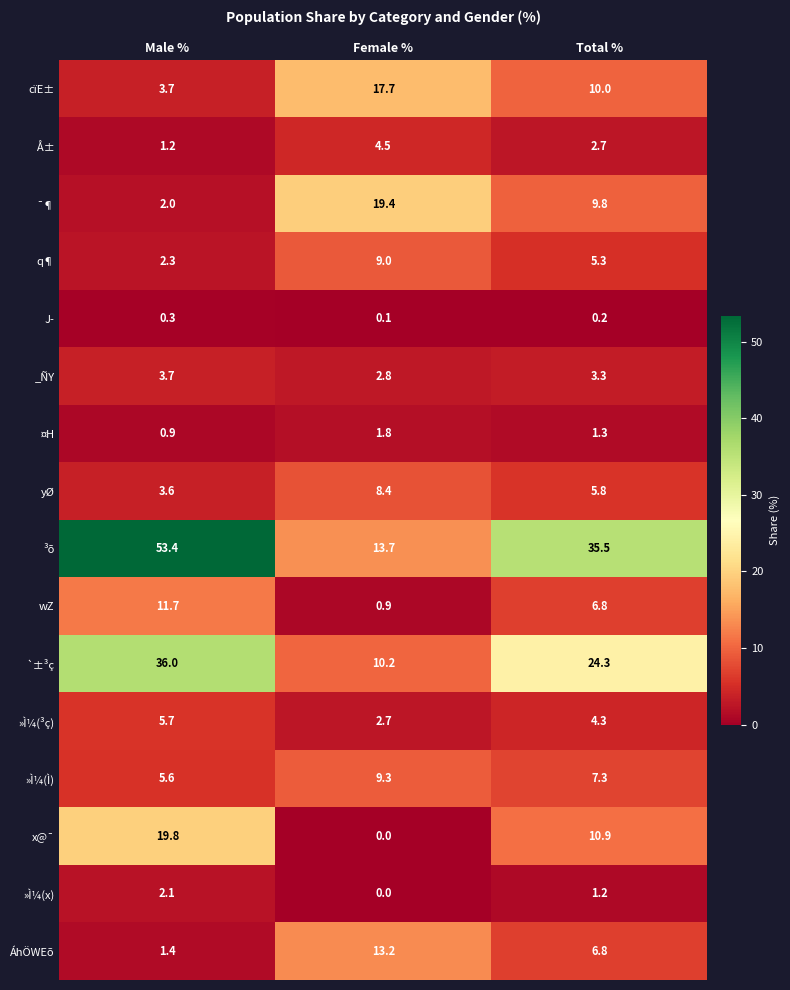

Where does the »Ì¼(Ì) series first go above 7?

Female %